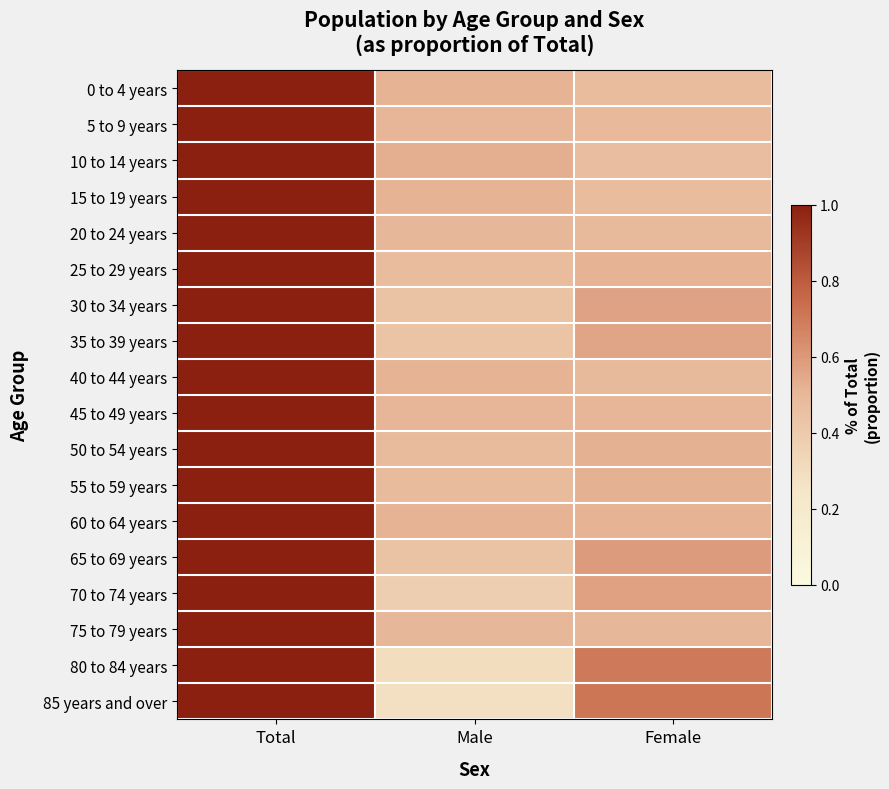

What is the total value across all series at Male?

8.3